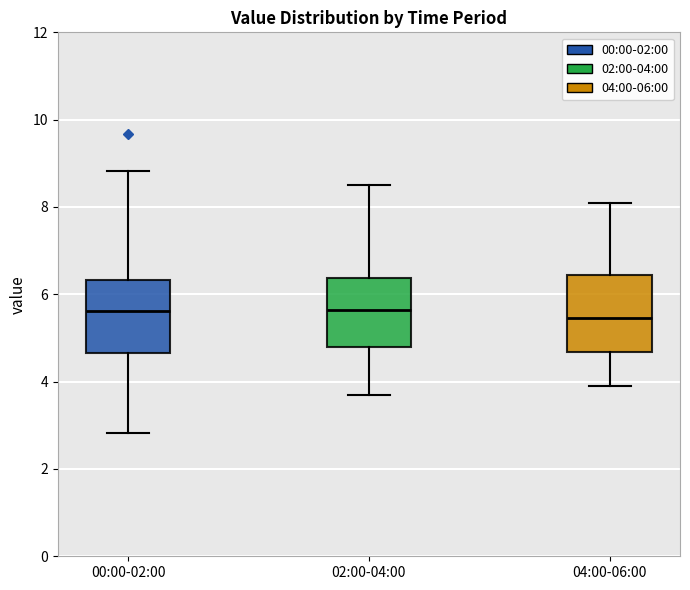

Where is the upper edge of the box for 02:00-04:00 on the y-axis? The values are not printed on the chart, so give them approximately, as read against the axis.

6.4